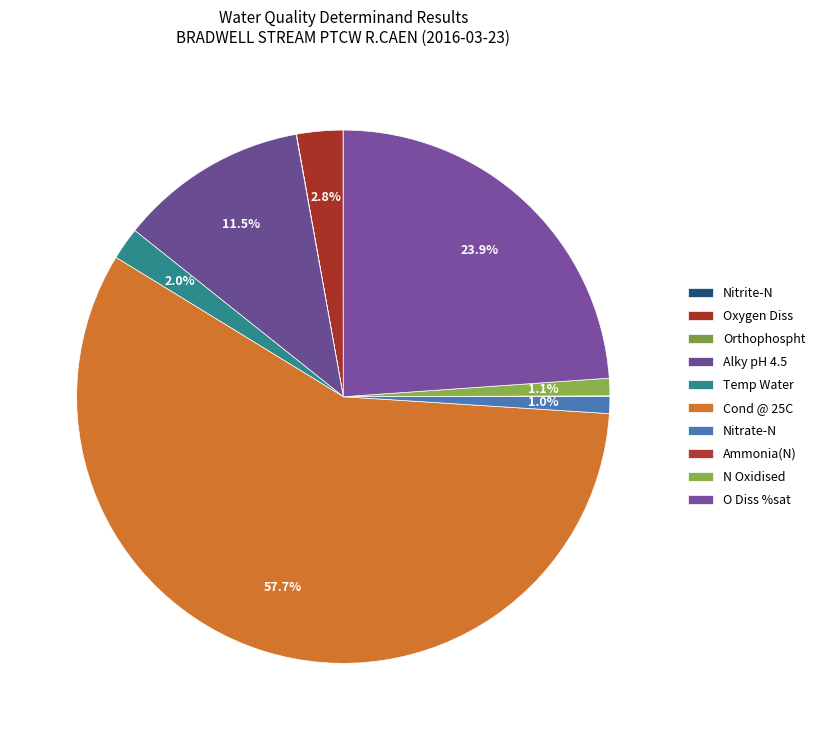

What is the smallest slice in the pie chart?

Nitrite-N